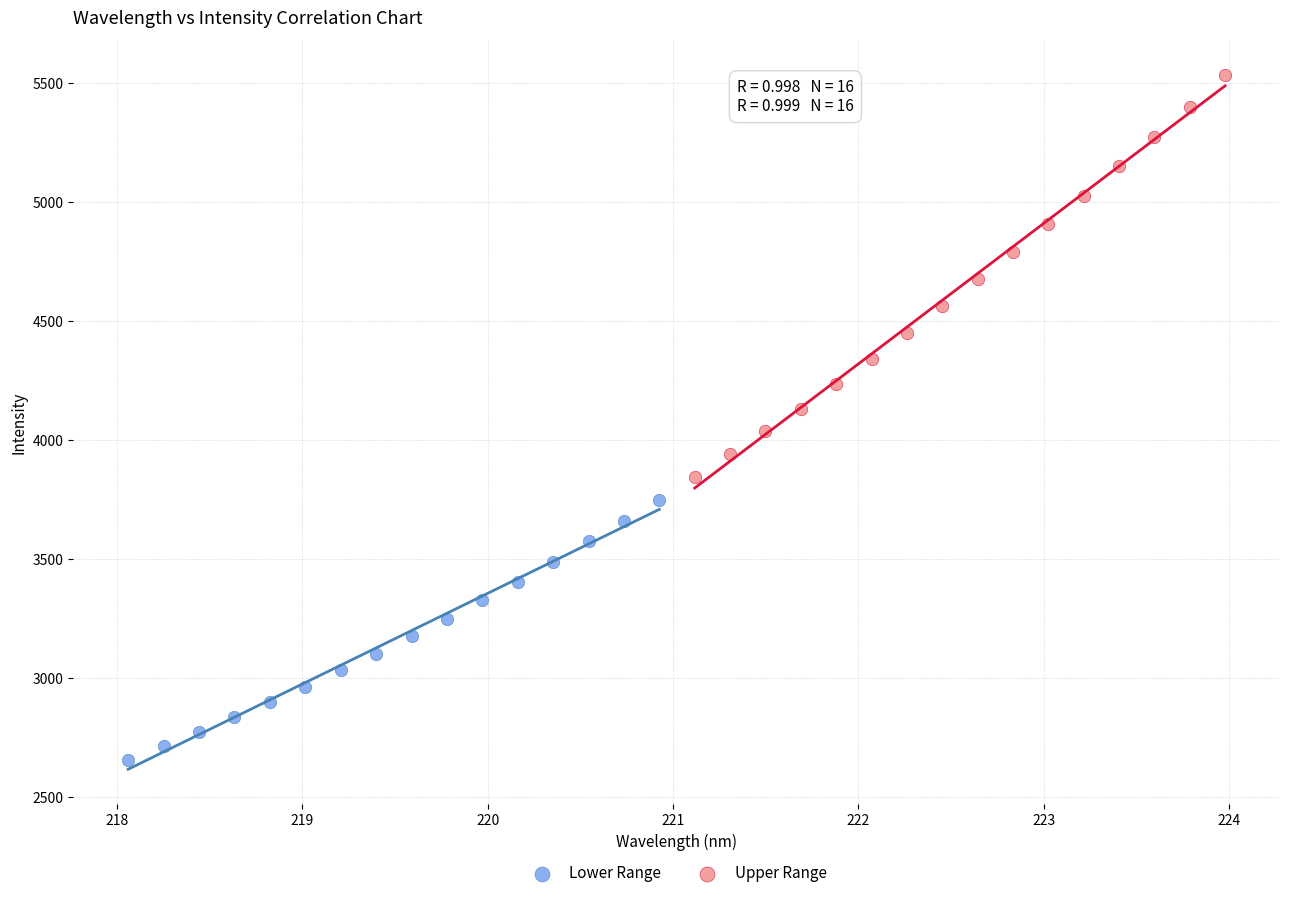

What are all the series names shown in the legend?

Lower Range, Upper Range